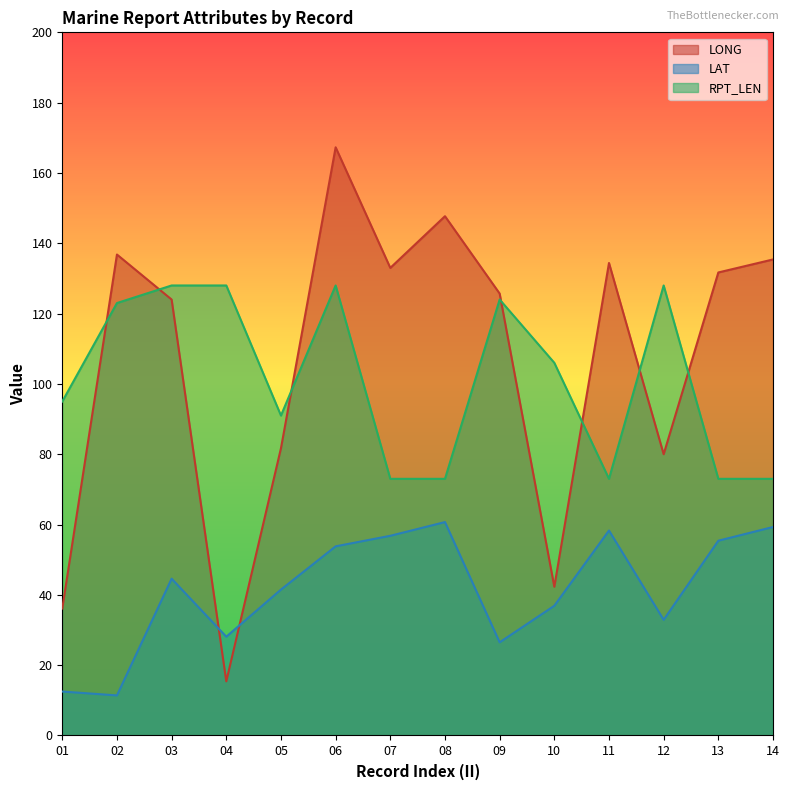

What is the difference between the maximum and second lowest values in the RPT_LEN series?

55.0